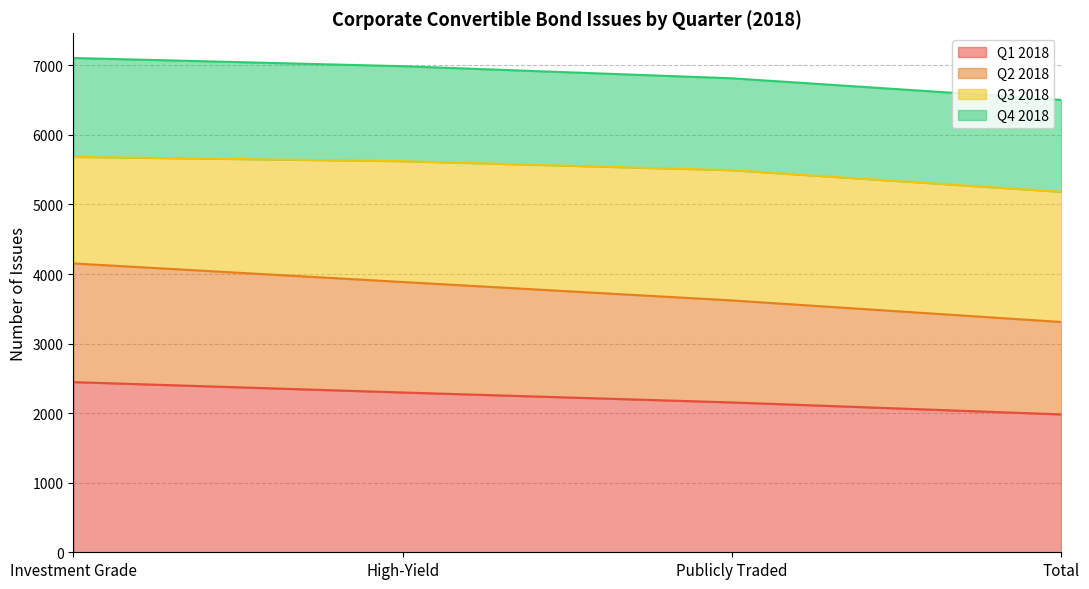

What is the total value across all series at High-Yield?

6987